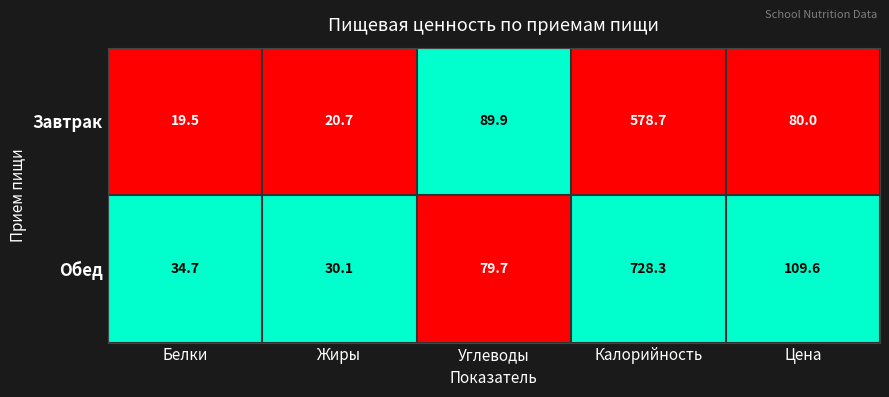

Where is Завтрак nearest to the value 299?

Углеводы